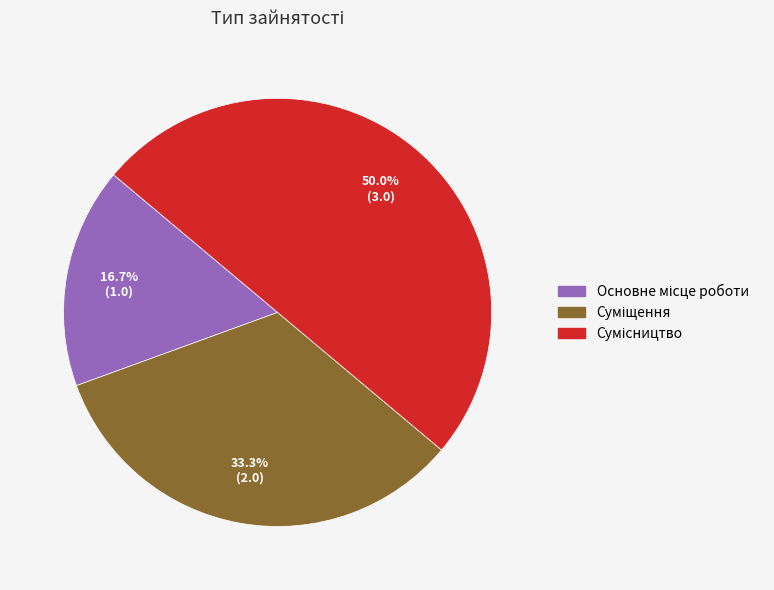

How many slices are in this pie chart?

3